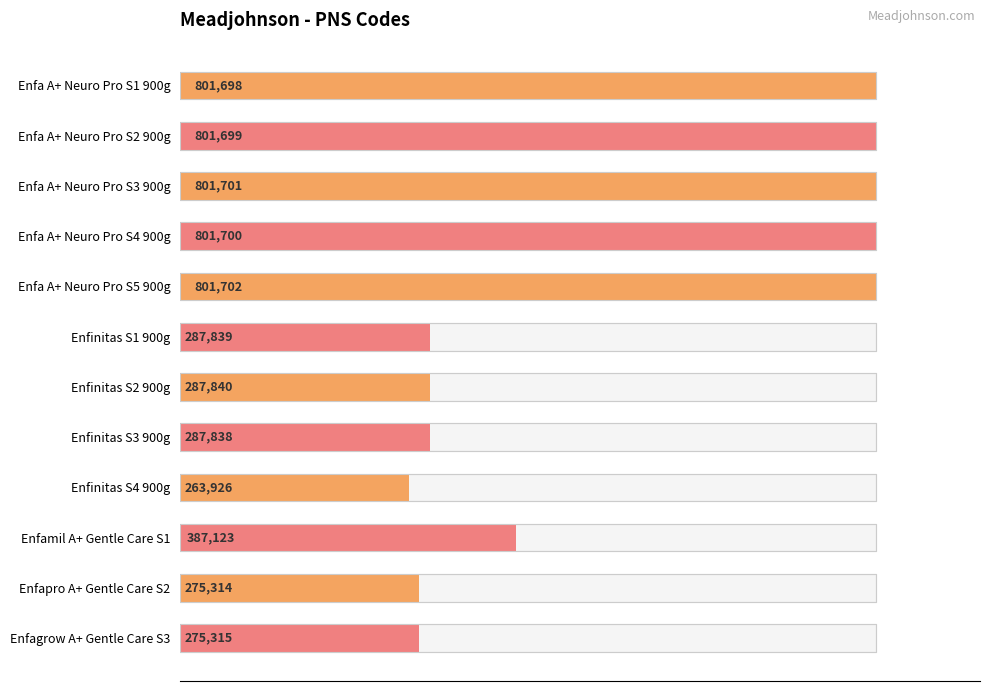

Where is the data nearest to the value 532814?

Enfamil A+ Gentle Care S1